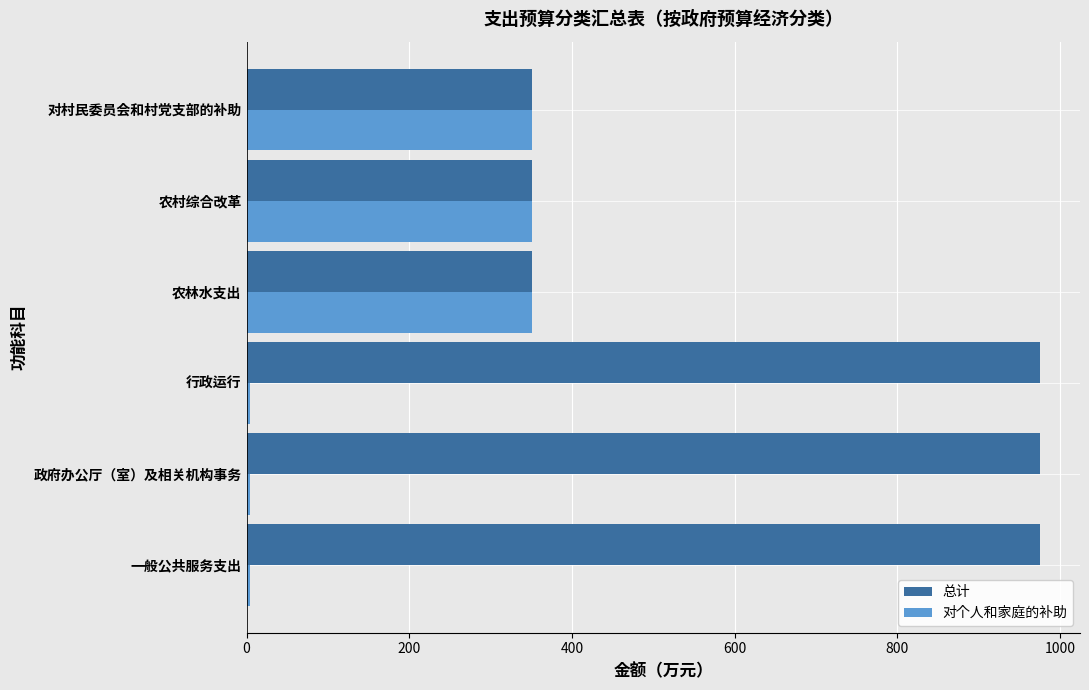

Is it true that 对个人和家庭的补助 equals 616.3 at 农村综合改革?

False